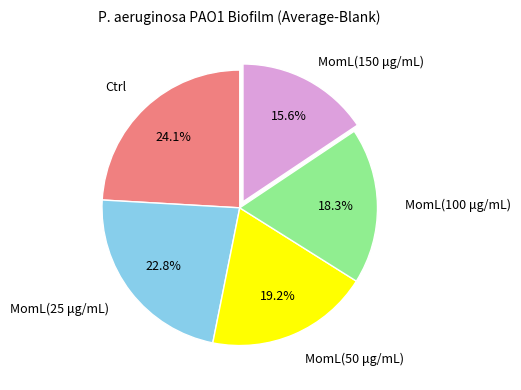

Is there a majority slice in this chart?

No